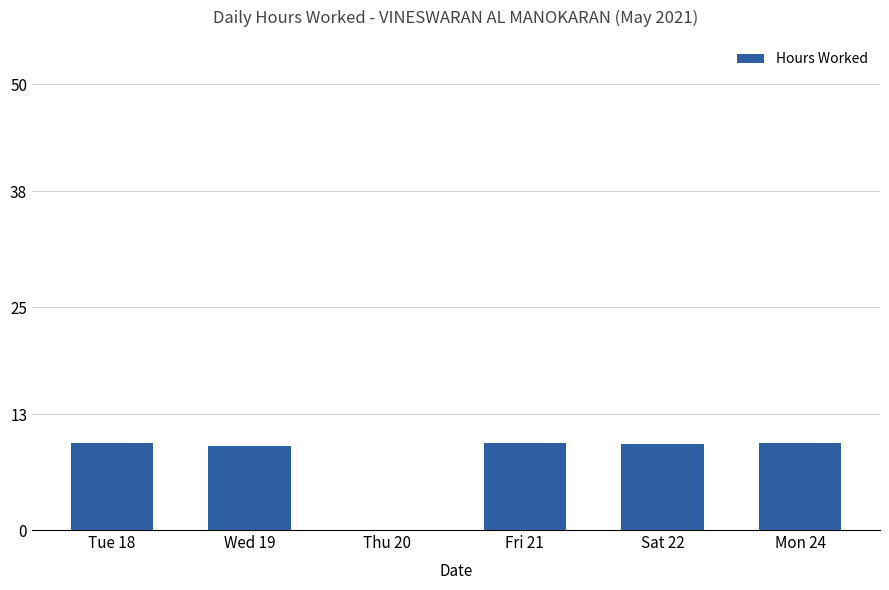

What is the greatest value displayed?

9.8